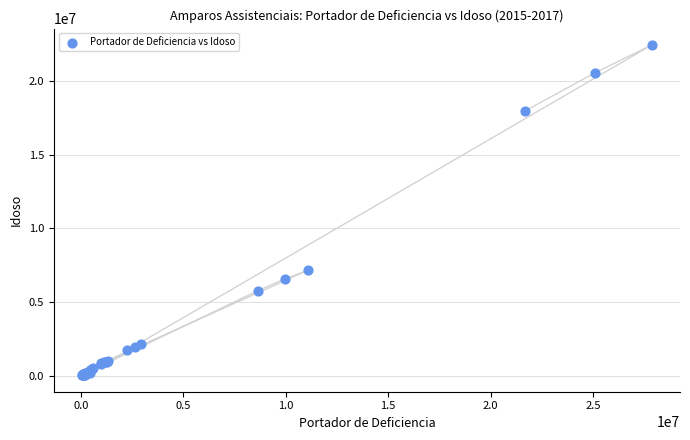

What Y value in the scatter plot is closest to 11236188?

7143914